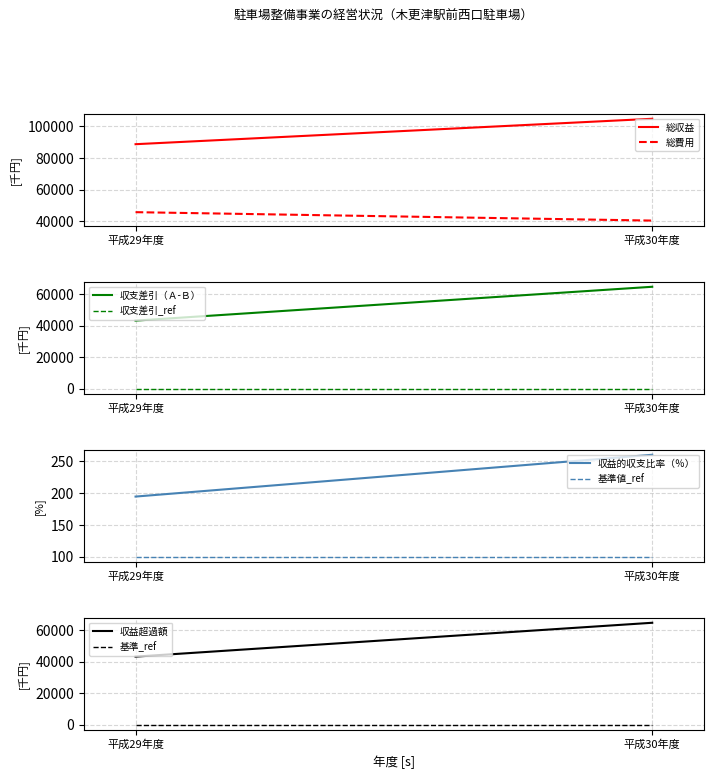

Reading right to left, what are all the values shown in this chart?

総収益: 平成30年度=104893.0	平成29年度=88755.0
総費用: 平成30年度=40286.0	平成29年度=45626.0
収支差引（Ａ-Ｂ）: 平成30年度=64607.0	平成29年度=43129.0
収益的収支比率（％）: 平成30年度=260.4	平成29年度=194.5